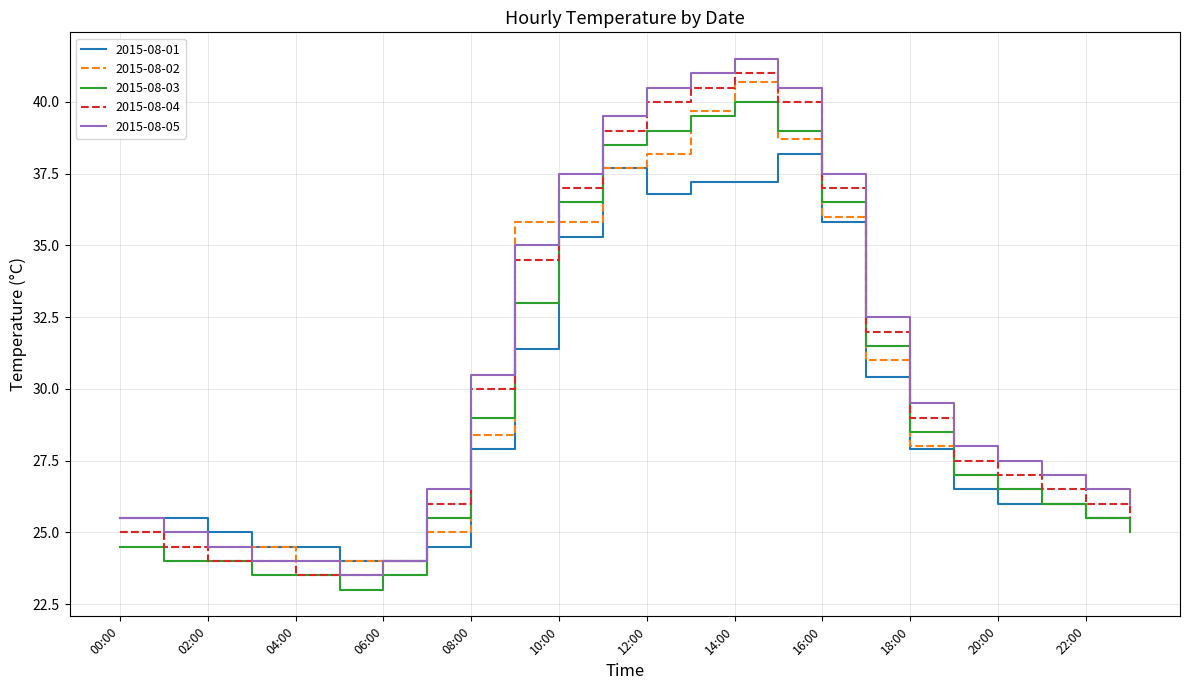

True or false: 2015-08-05 and 2015-08-03 cross at least once.

False